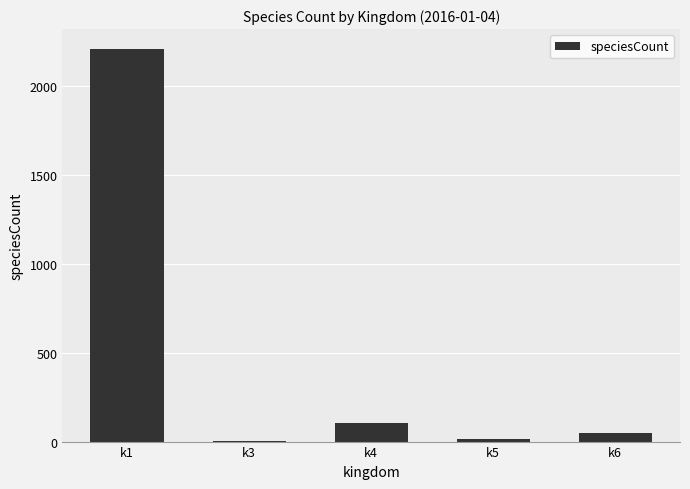

The value at k4 is 103. True or false?

True